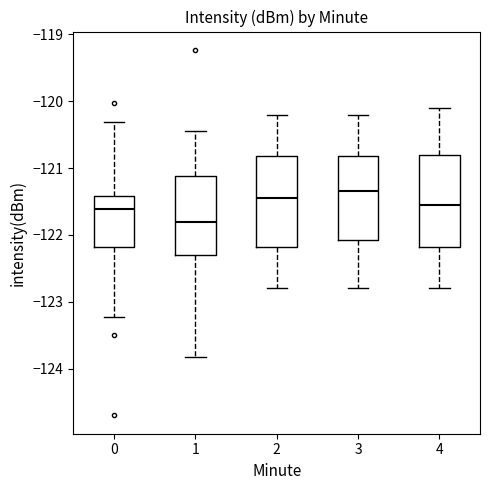

Which box's median line is the lowest?

1